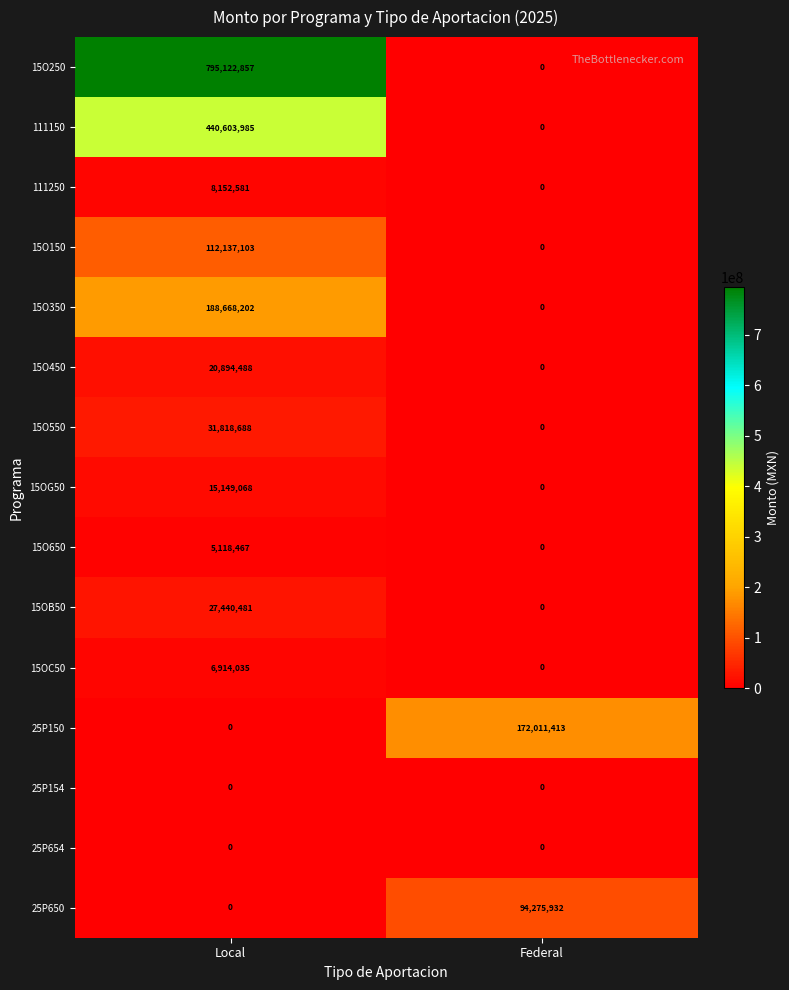

At which category is the sum across all series the highest?

Local